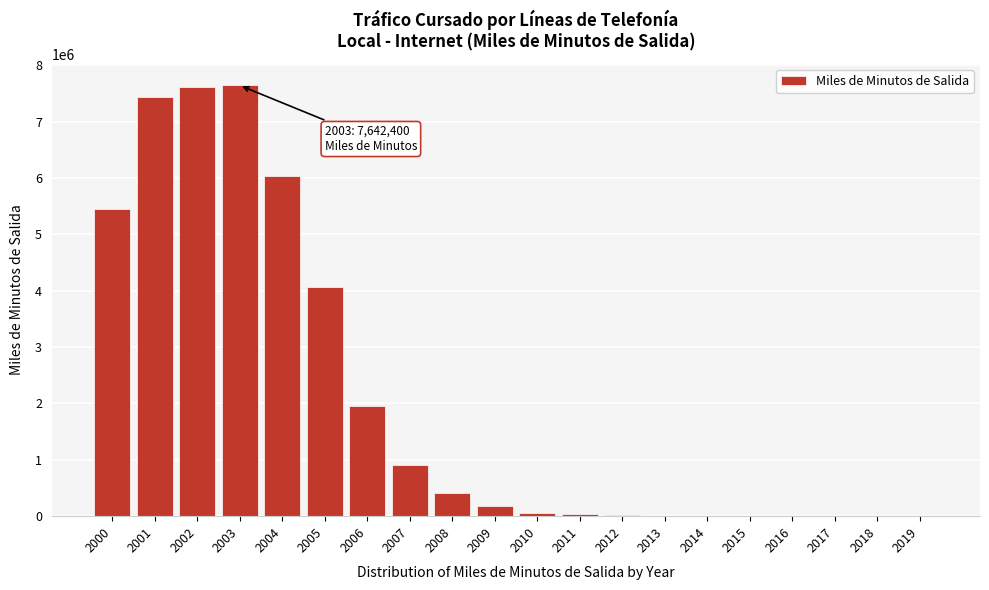

What is the greatest value displayed?

7642400.2